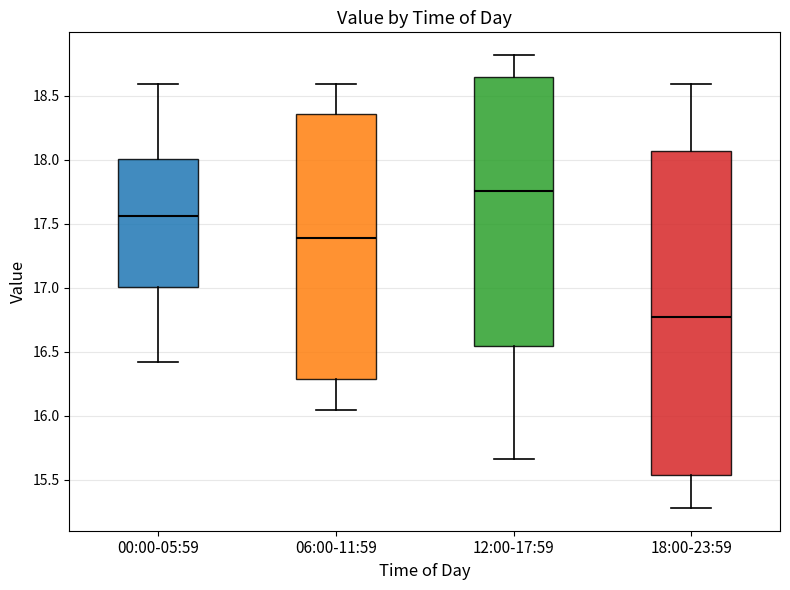

Which box has the lowest median line?

18:00-23:59